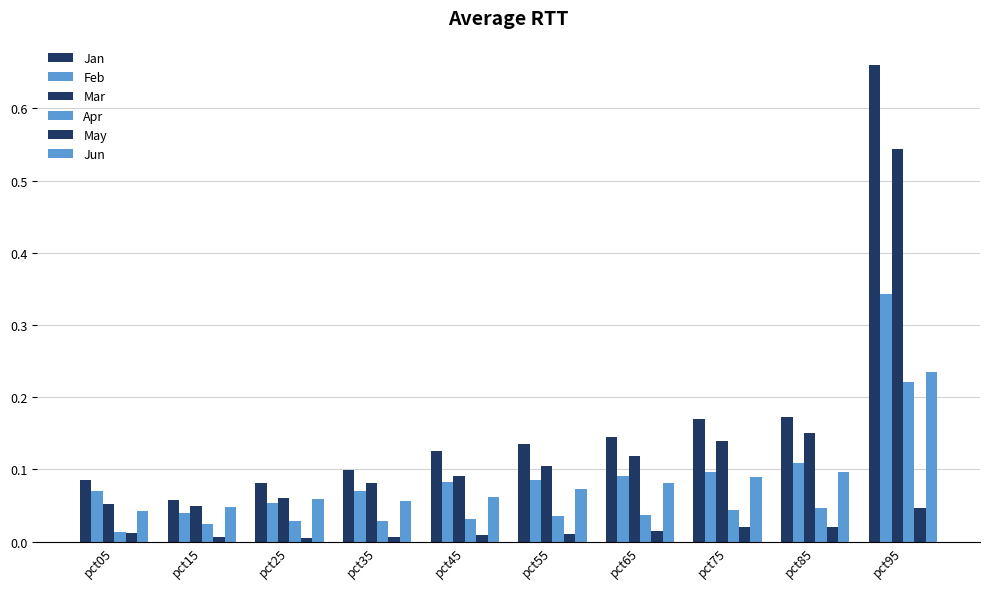

Reading left to right, extract all data points from this chart.

Jan: 0.1	0.1	0.1	0.1	0.1	0.1	0.1	0.2	0.2	0.7
Feb: 0.1	0.0	0.1	0.1	0.1	0.1	0.1	0.1	0.1	0.3
Mar: 0.1	0.0	0.1	0.1	0.1	0.1	0.1	0.1	0.2	0.5
Apr: 0.0	0.0	0.0	0.0	0.0	0.0	0.0	0.0	0.0	0.2
May: 0.0	0.0	0.0	0.0	0.0	0.0	0.0	0.0	0.0	0.0
Jun: 0.0	0.0	0.1	0.1	0.1	0.1	0.1	0.1	0.1	0.2